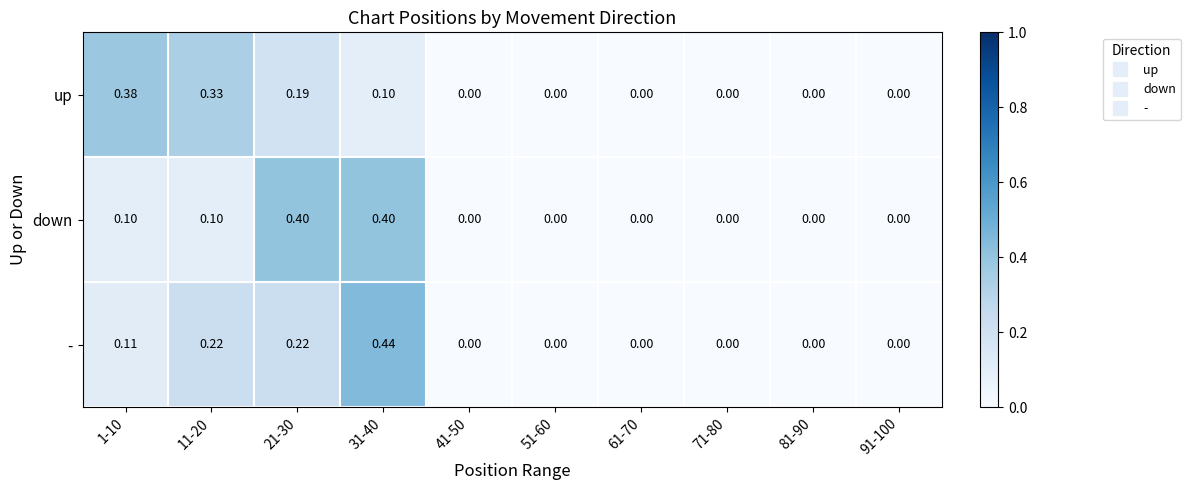

Which series changed the most between 31-40 and 51-60?

-